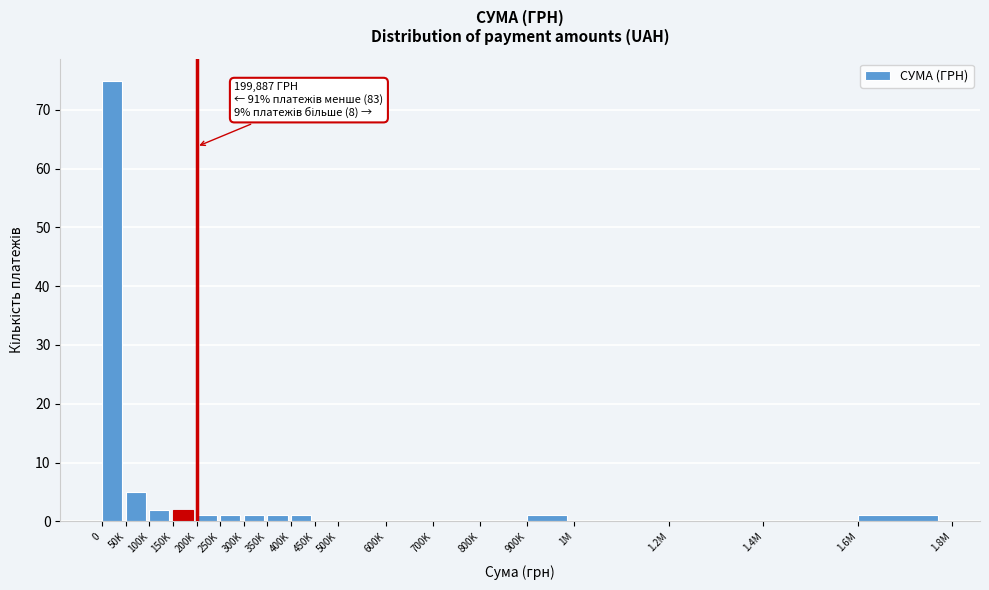

Reading left to right, transcribe all the data shown in this chart.

0=75	50K=5	100K=2	150K=2	200K=1	250K=1	300K=1	350K=1	400K=1	450K=0	500K=0	600K=0	700K=0	800K=0	900K=1	1M=0	1.2M=0	1.4M=0	1.6M=1